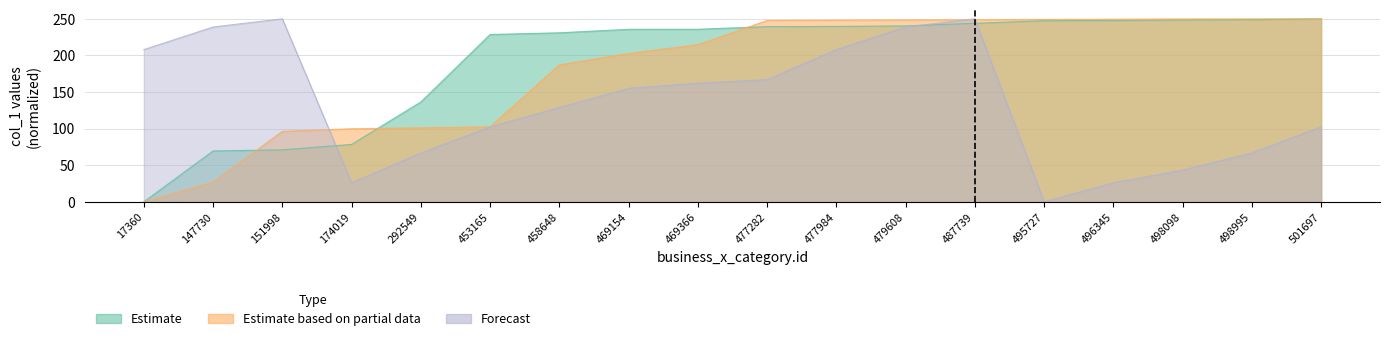

At which category is the sum across all series the highest?

487739